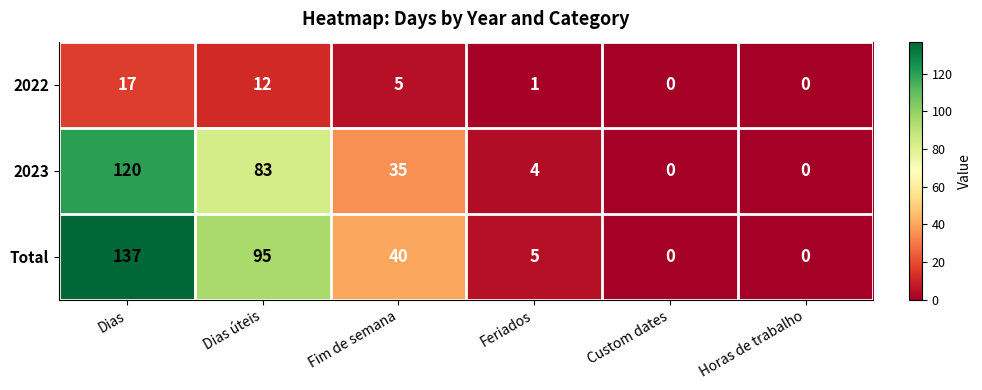

Rank the series by their maximum value, from highest to lowest.

Total, 2023, 2022